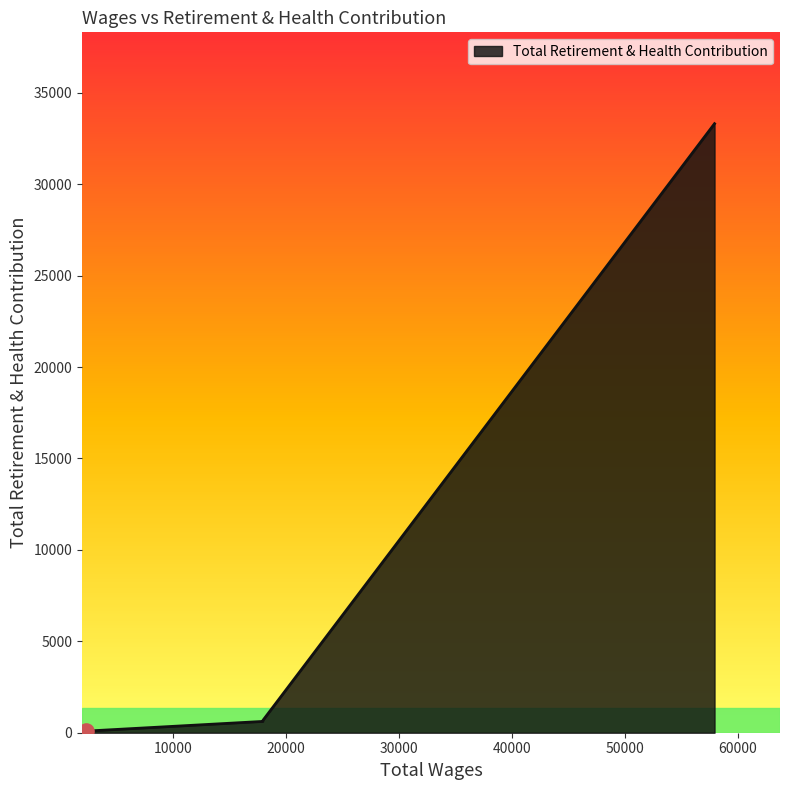

What is the sum of all values?

34687